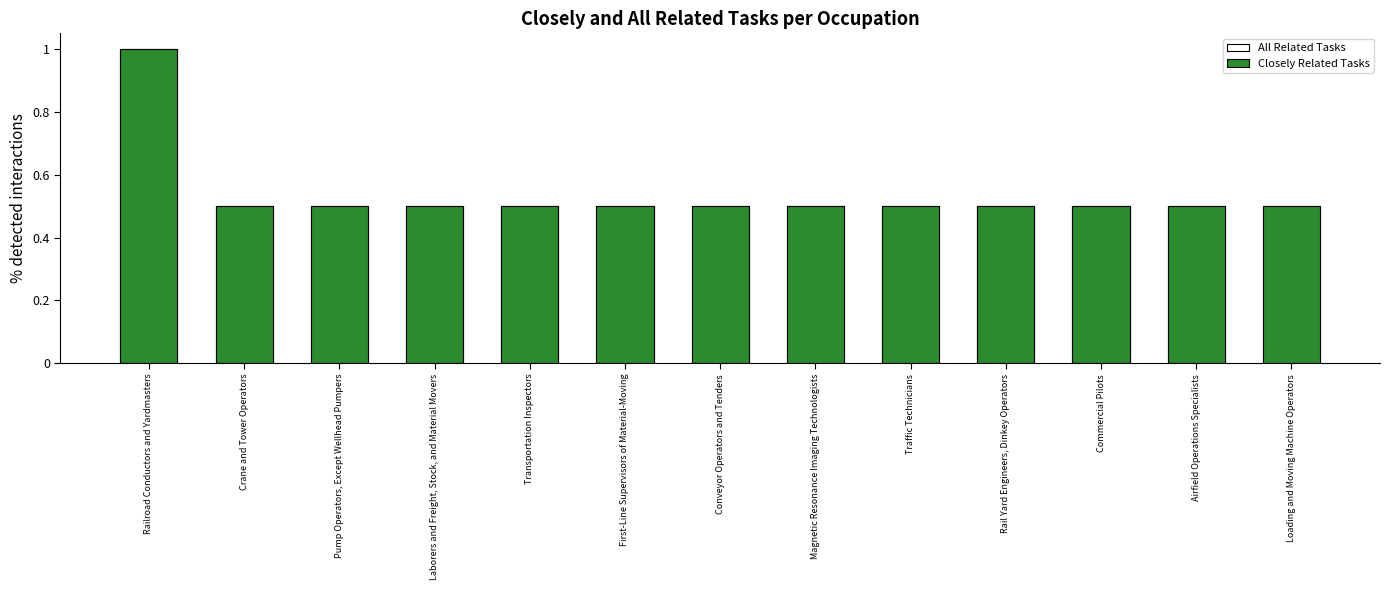

How many groups of bars are there?

13